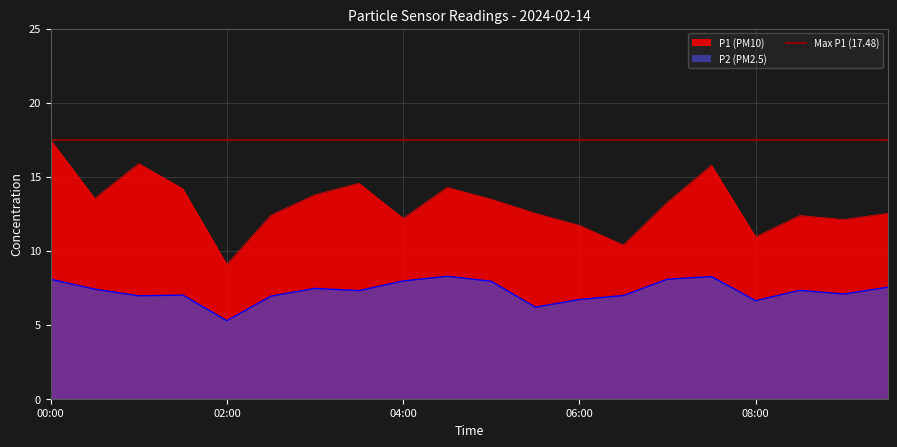

The P2 series shows 6.2 at 05:30. True or false?

True